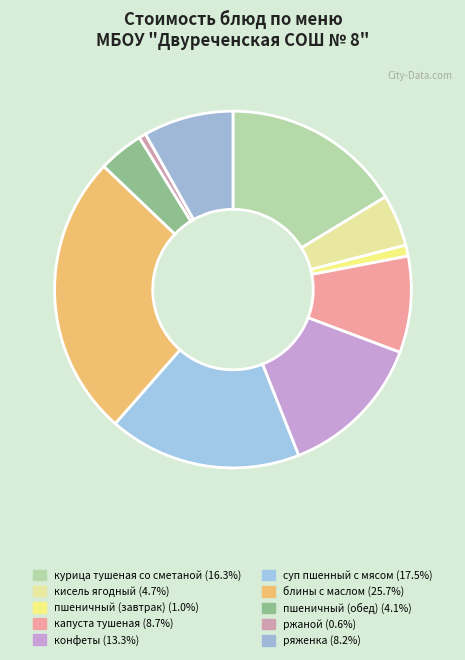

Approximately how many times larger is the value at капуста тушеная compared to блины с маслом?

0.3